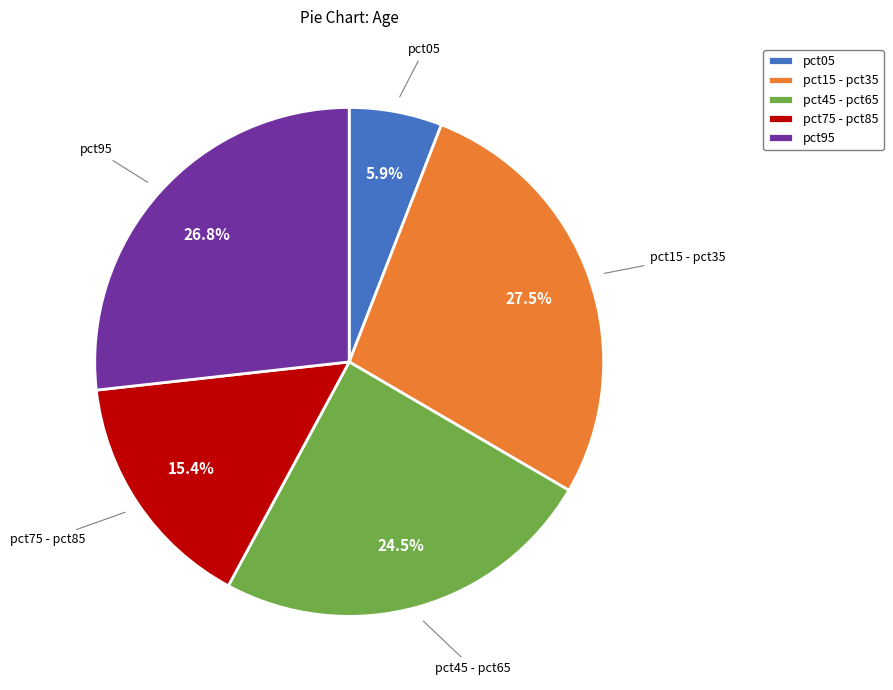

True or false: pct05 accounts for 6% of the total.

True